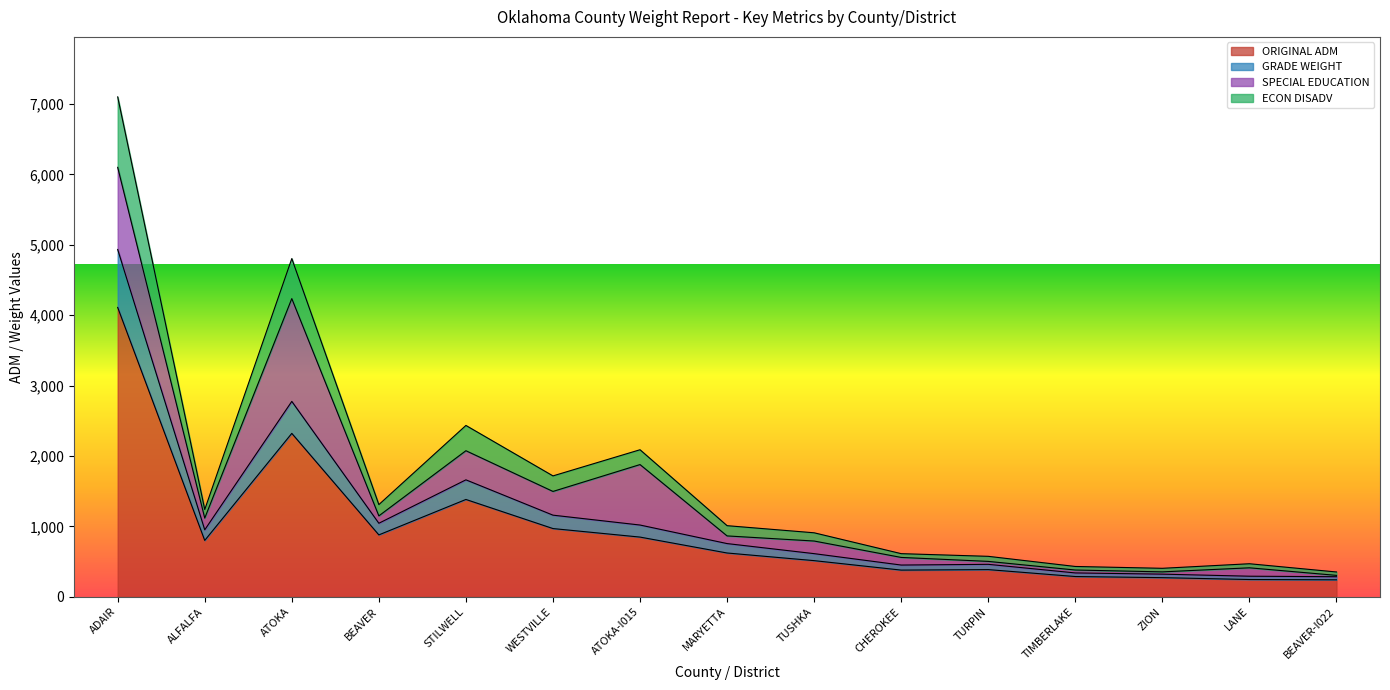

What are all the series names shown in the legend?

ORIGINAL ADM, GRADE WEIGHT, SPECIAL EDUCATION, ECON DISADV